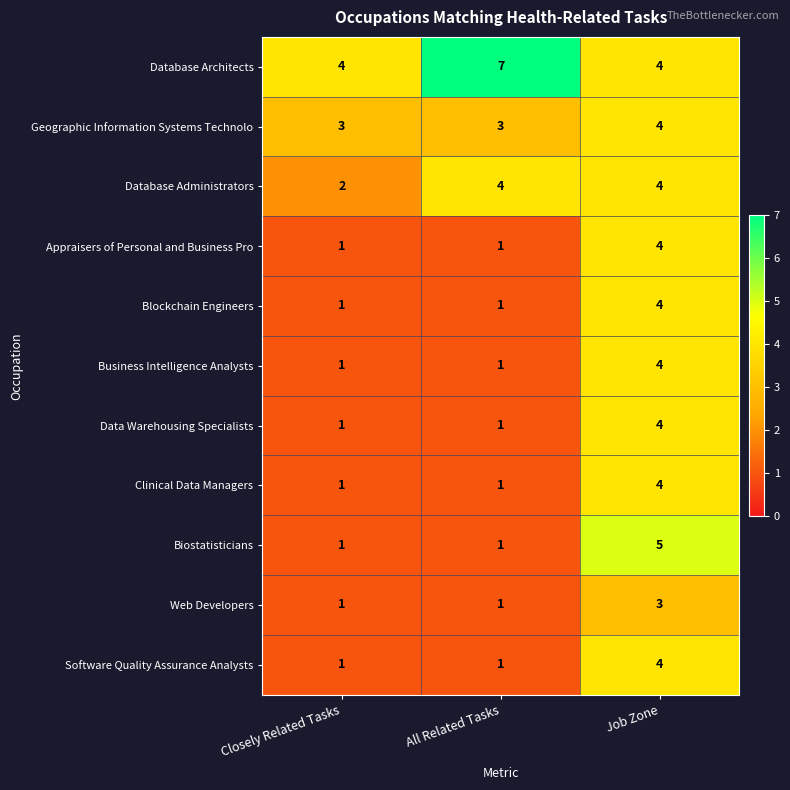

At which category is the sum across all series the highest?

Job Zone